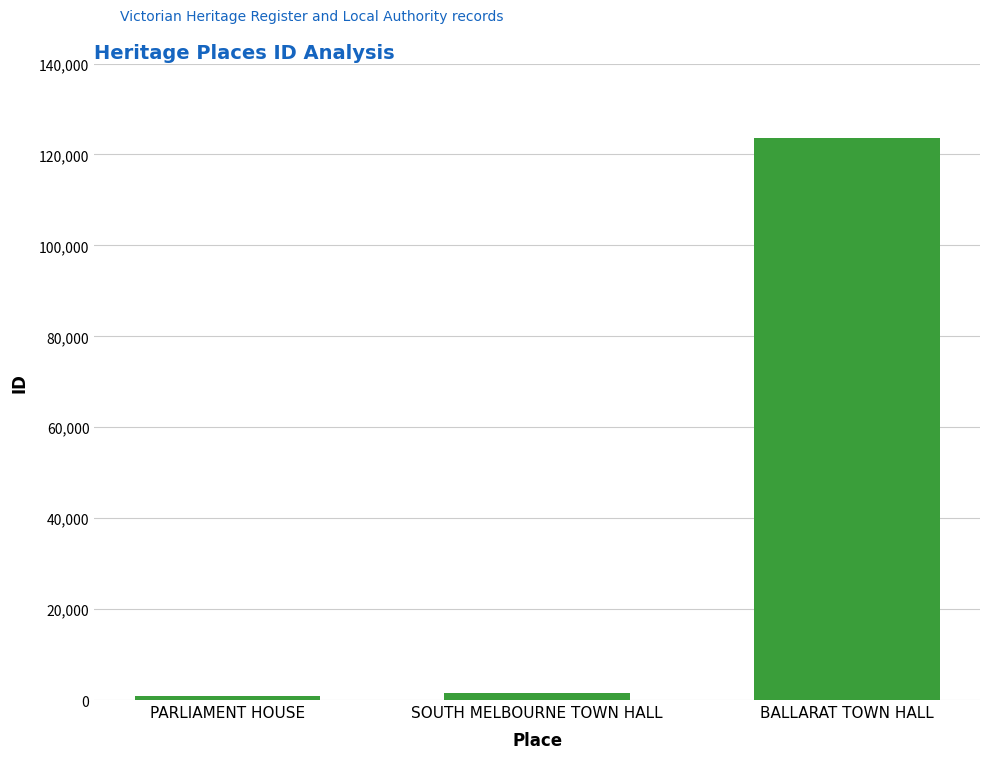

True or false: the data shows 123573 at BALLARAT TOWN HALL.

True